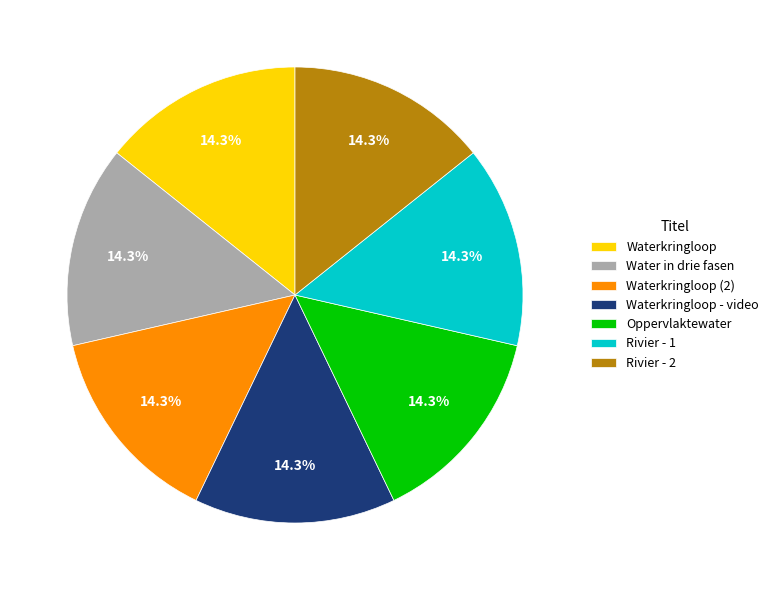

Does Waterkringloop - video account for over 50% of the chart?

No